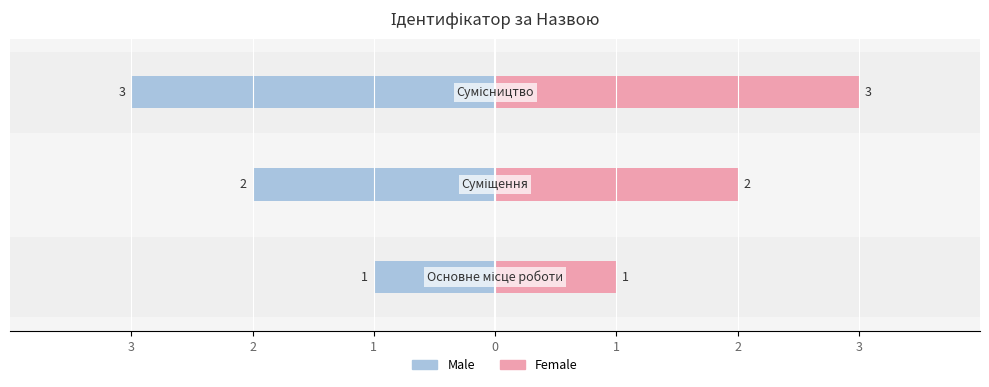

What is the spread (max minus min) of values at 3?

2